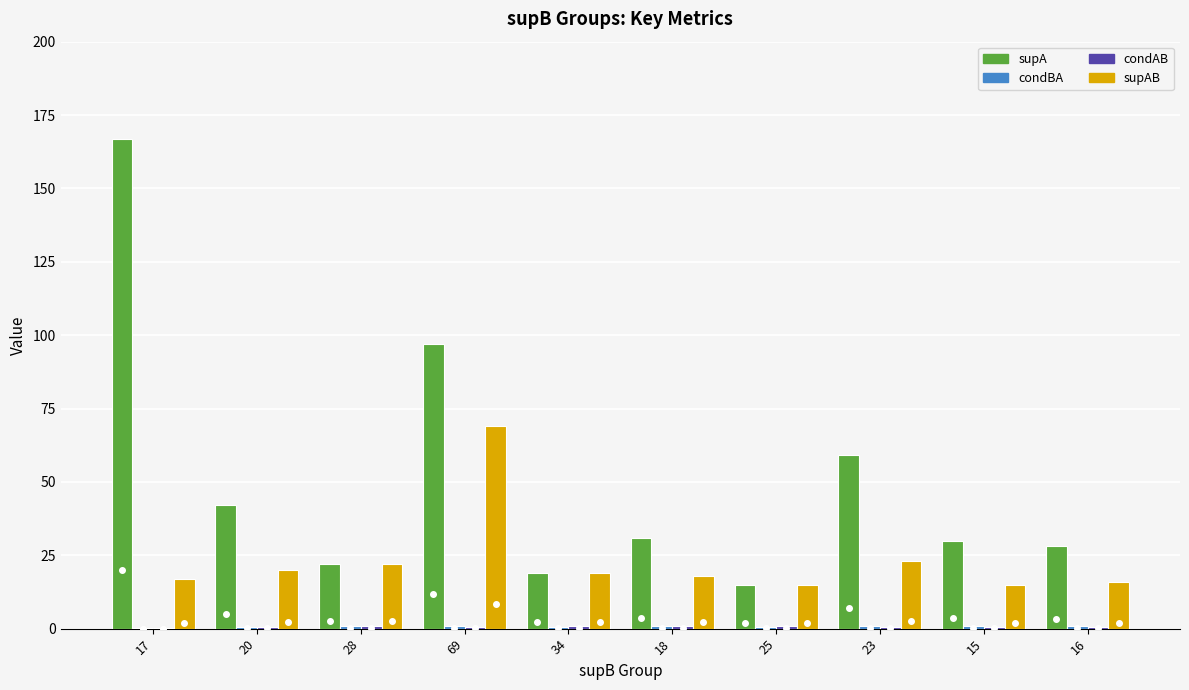

What is the highest value of the supAB series?

69.0